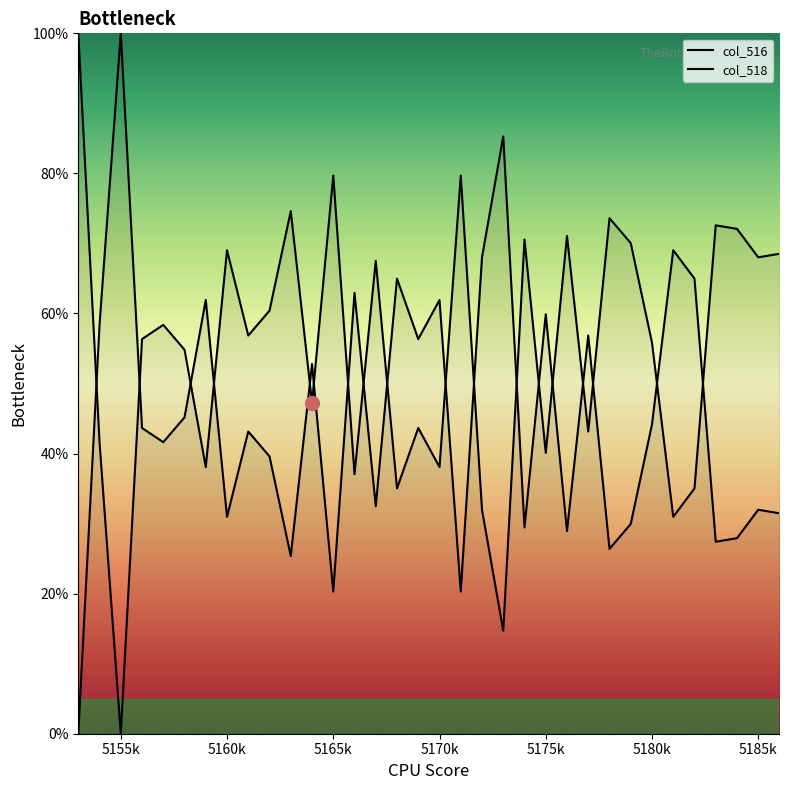

What is the greatest value displayed?

100.0